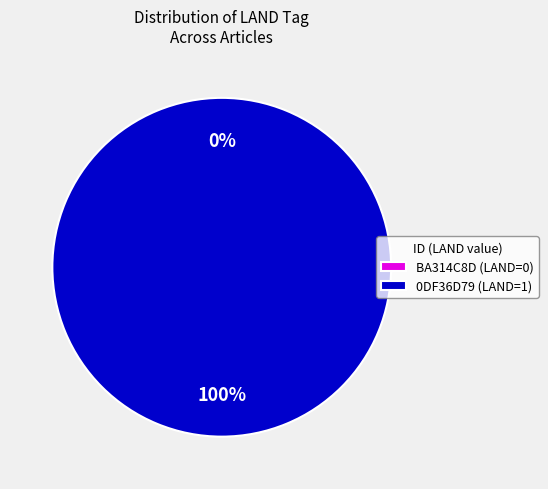

Is it true that BA314C8D (LAND=0) is 5% of the pie?

False